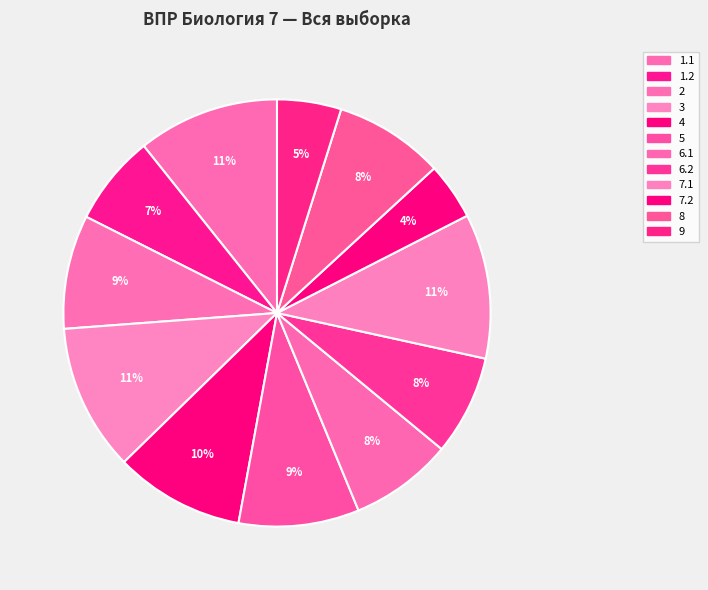

To the nearest percent, what percentage of the pie is 2?

9%